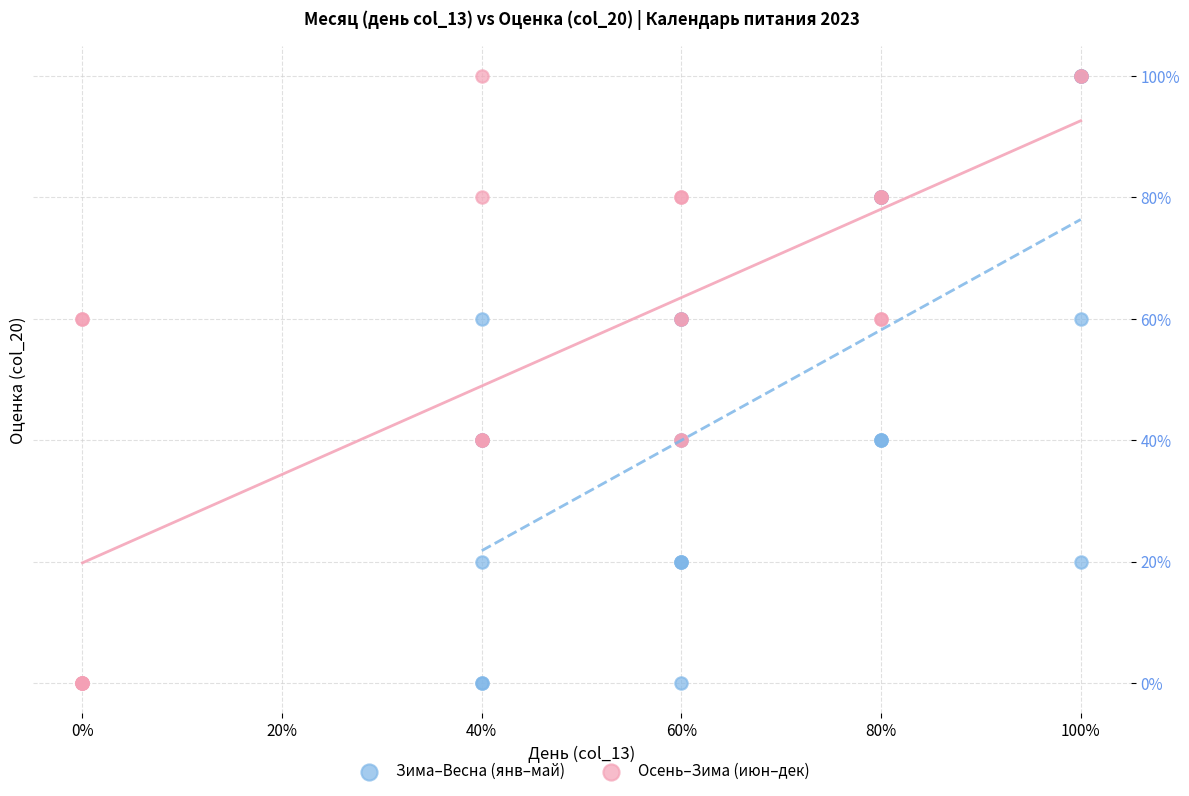

What are all the series names shown in the legend?

Зима–Весна (янв–май), Осень–Зима (июн–дек)